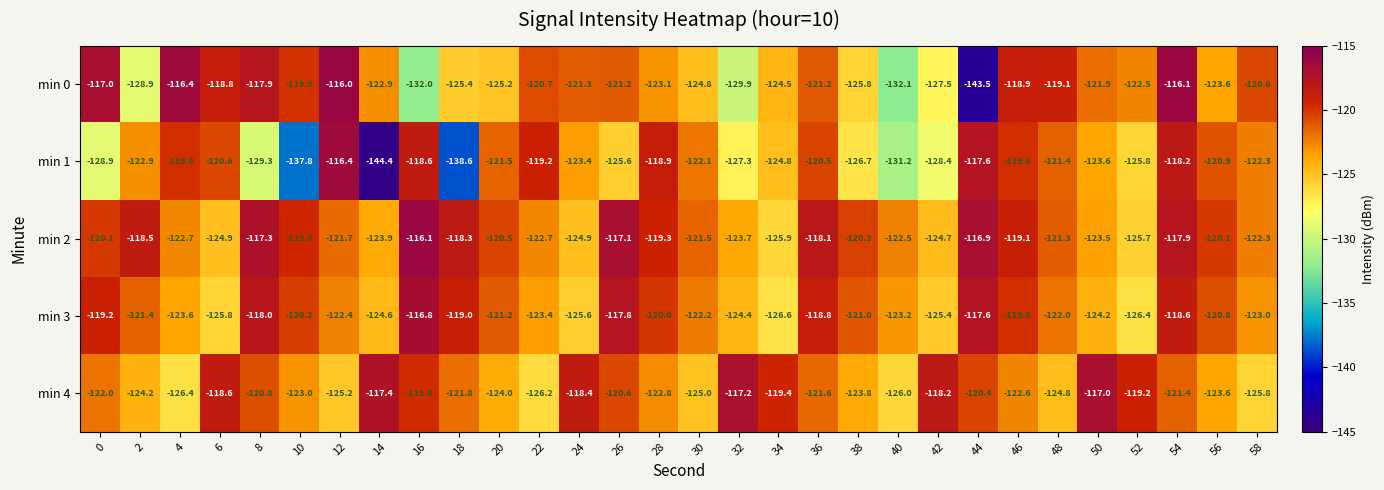

Count the number of data series in this chart.

5